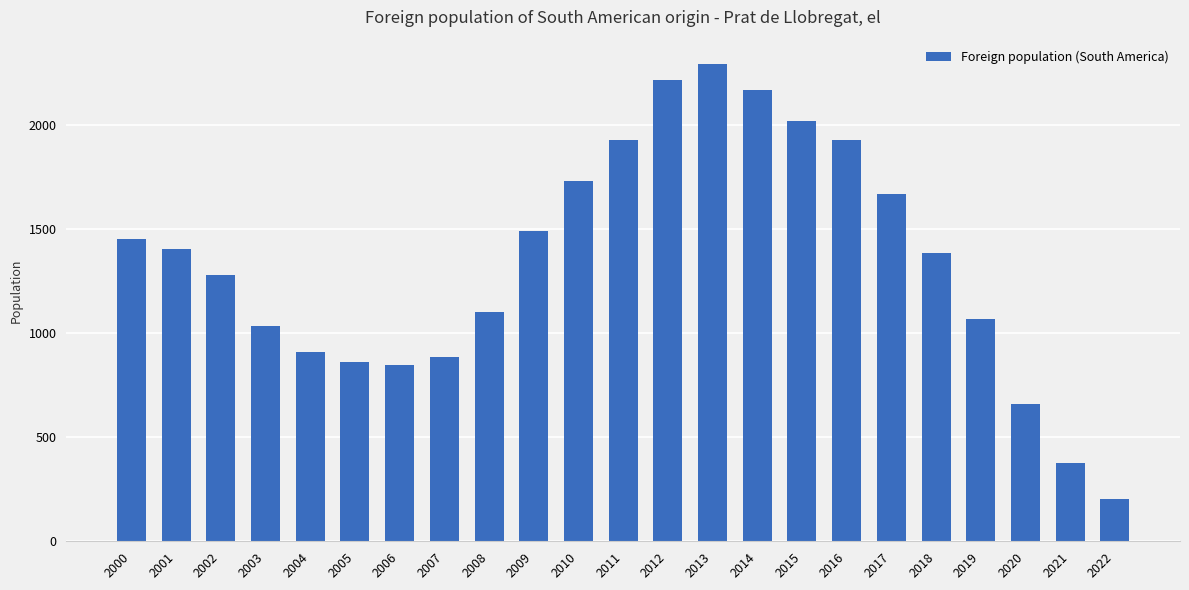

What is the smallest value displayed?

205